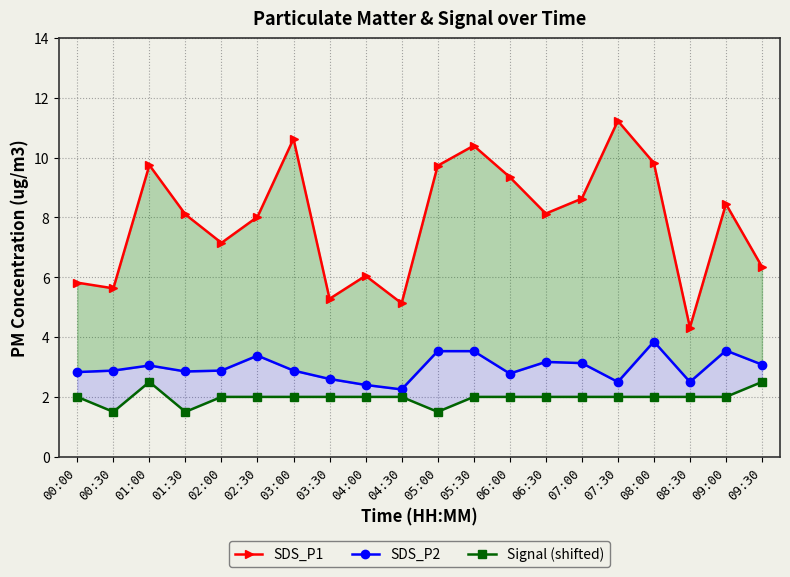

What is the difference between the highest and lowest values at 07:30?

9.2